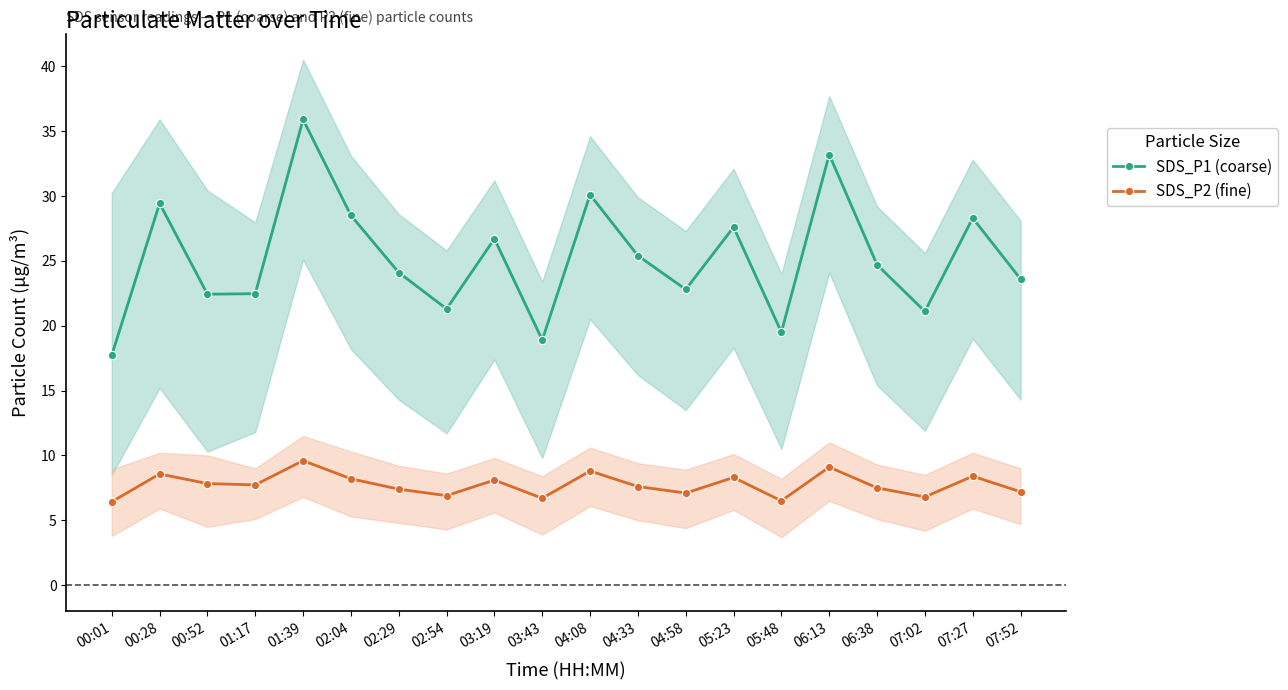

What is the difference between the second highest and minimum values in the SDS_P2 (fine) series?

2.7